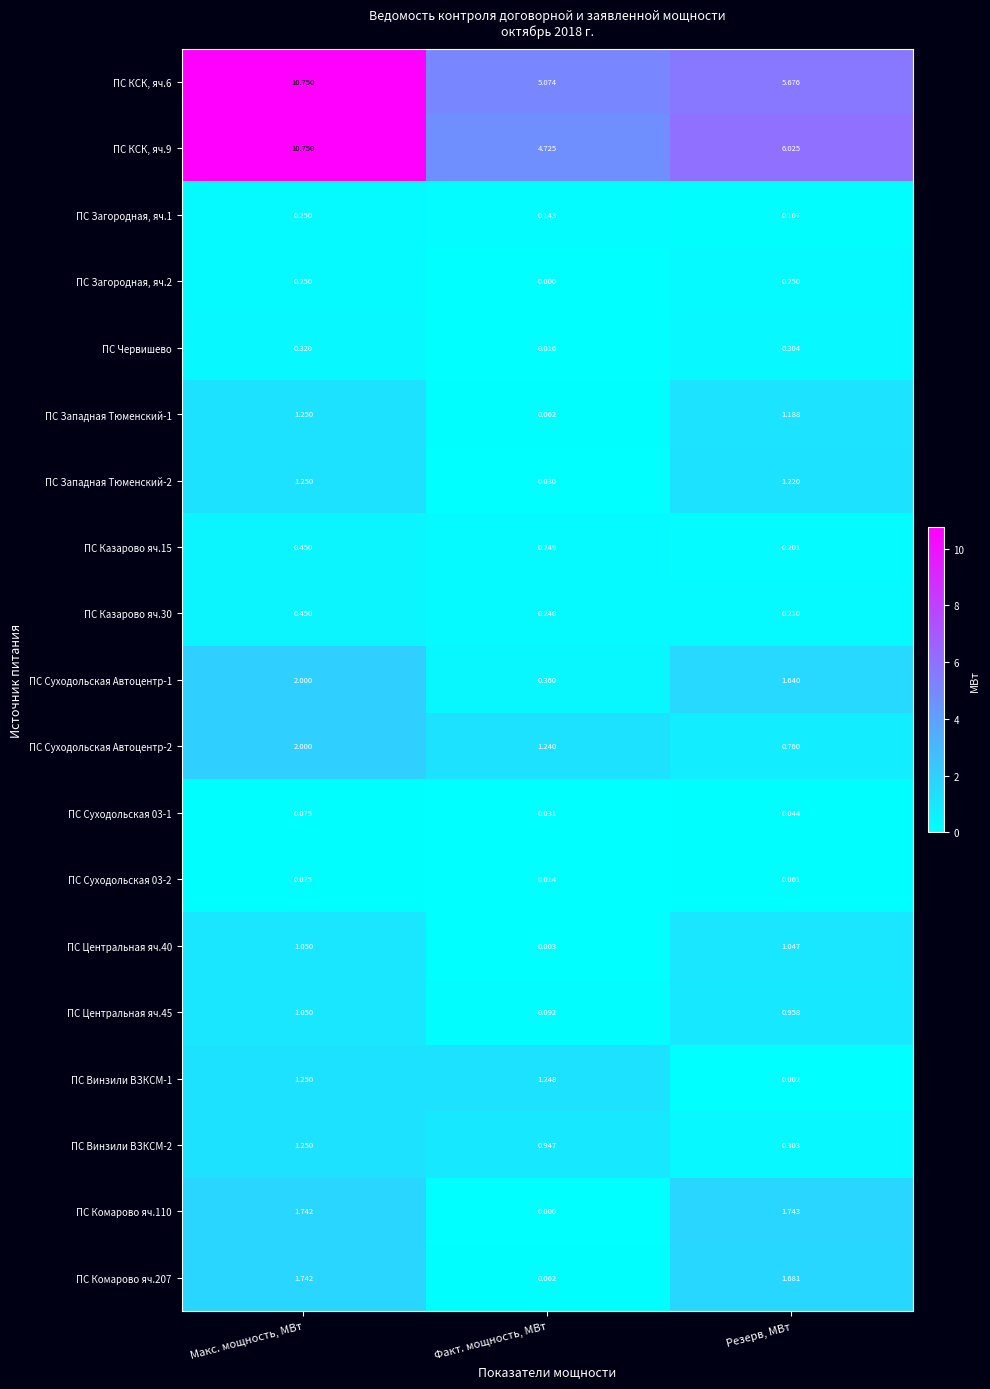

List the labels in order of ПС Казарово яч.15 value, smallest first.

Резерв, МВт, Факт. мощность, МВт, Макс. мощность, МВт